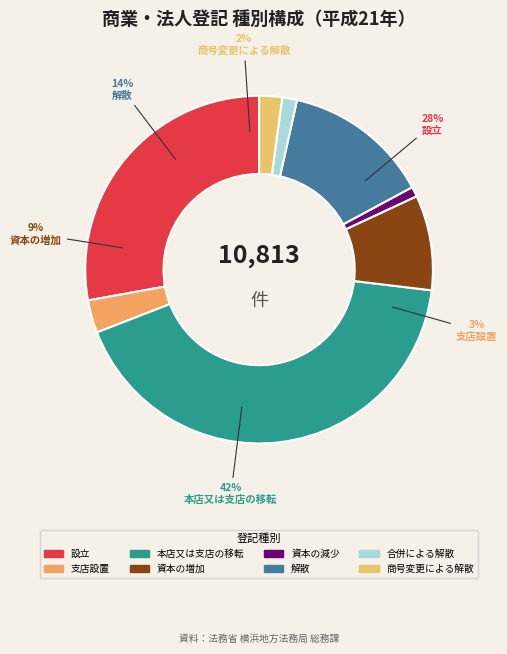

Does any single category account for the majority?

No